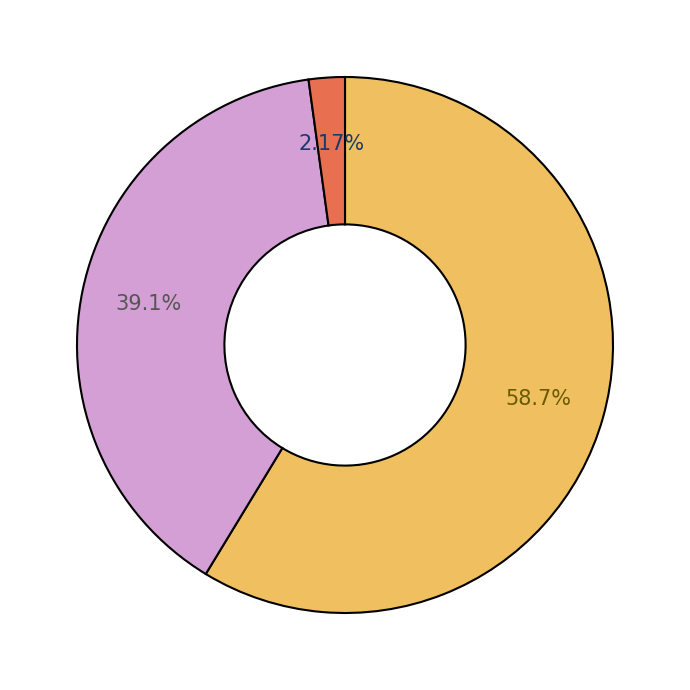

Is there any slice that represents more than half of the pie?

Yes